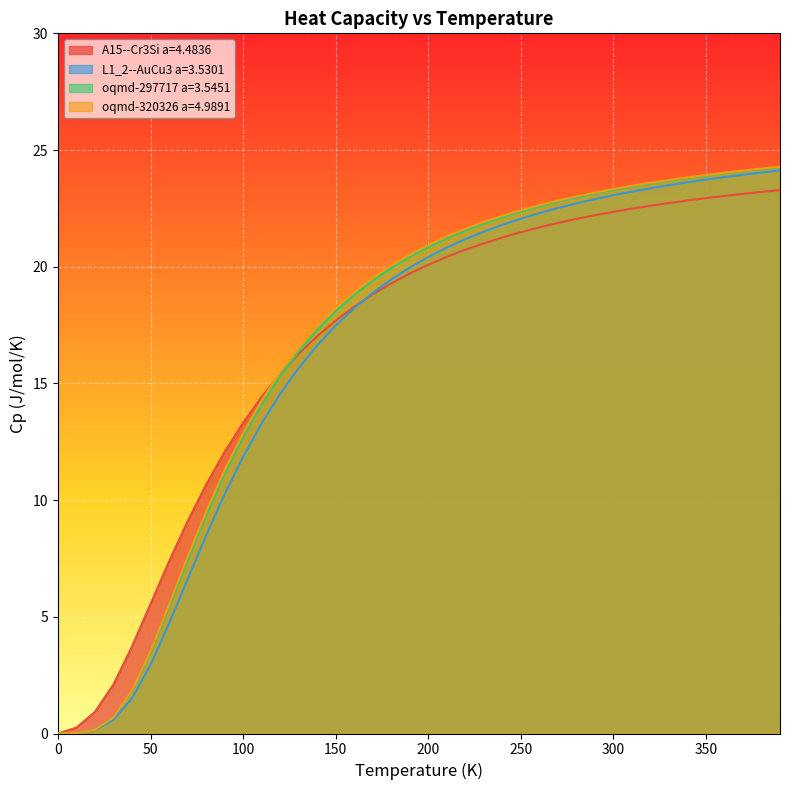

True or false: A15--Cr3Si a=4.4836 has more than 1 interior local peaks.

False